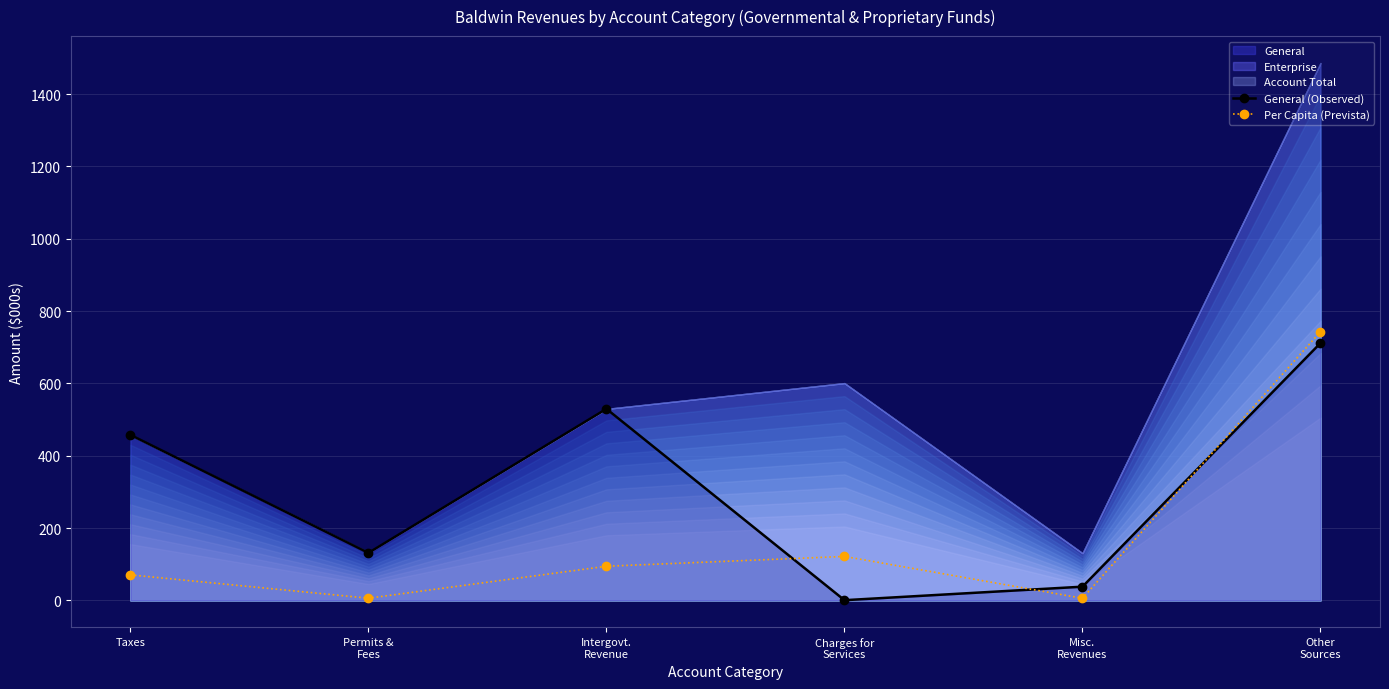

True or false: Per Capita (Prevista) and General (Observed) intersect in this chart.

True